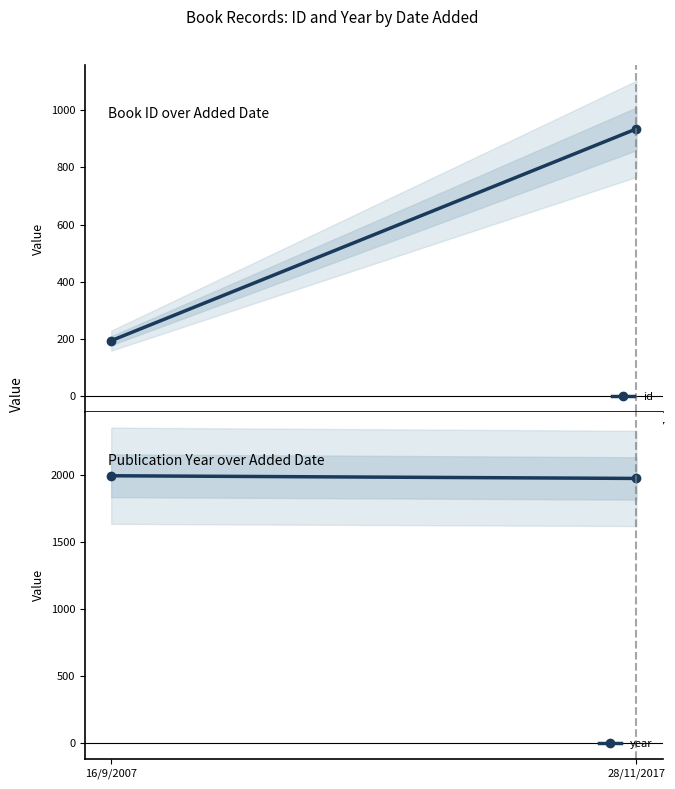

Reading left to right, what are all the values shown in this chart?

id: 16/9/2007=194	28/11/2017=935
year: 16/9/2007=1996	28/11/2017=1976